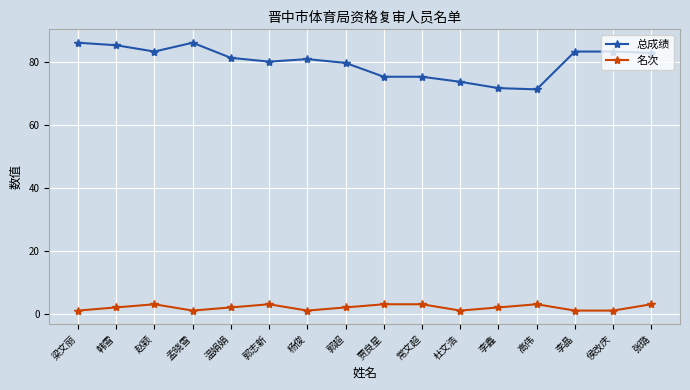

What position from the right is 杨俊?

10